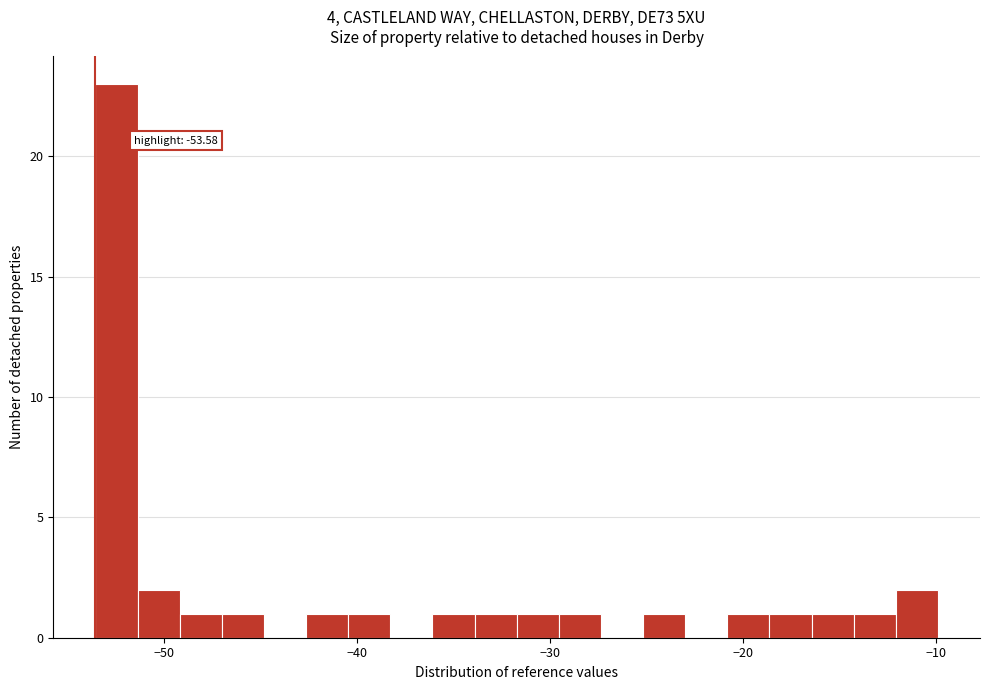

Around what value on the x-axis is the tallest bar? Give the approximate position of its centre, as read against the axis.

-52